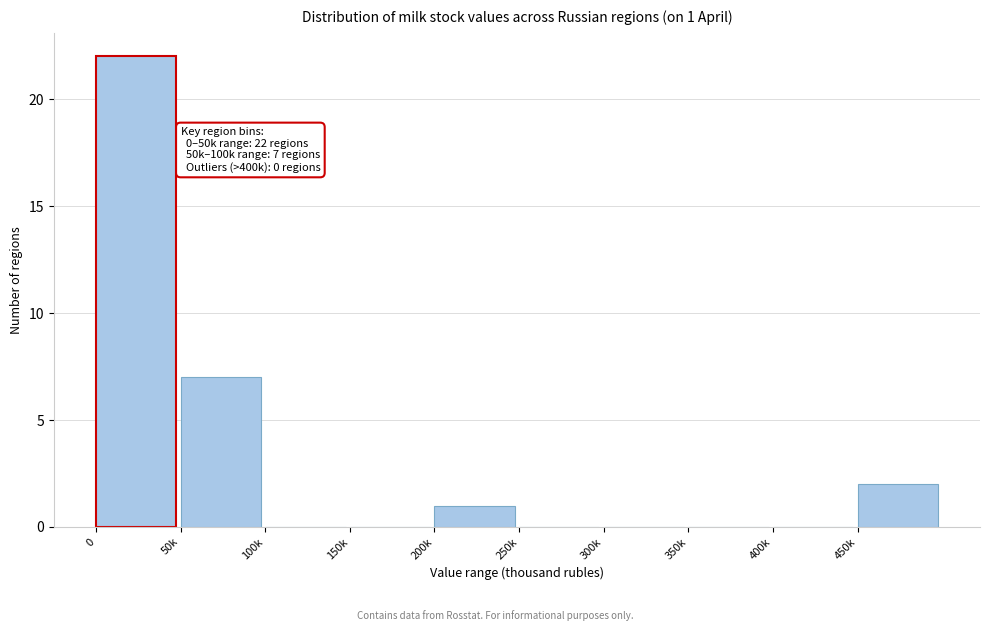

Reading left to right, extract all data points from this chart.

0=22	50k=7	100k=0	150k=0	200k=1	250k=0	300k=0	350k=0	400k=0	450k=2